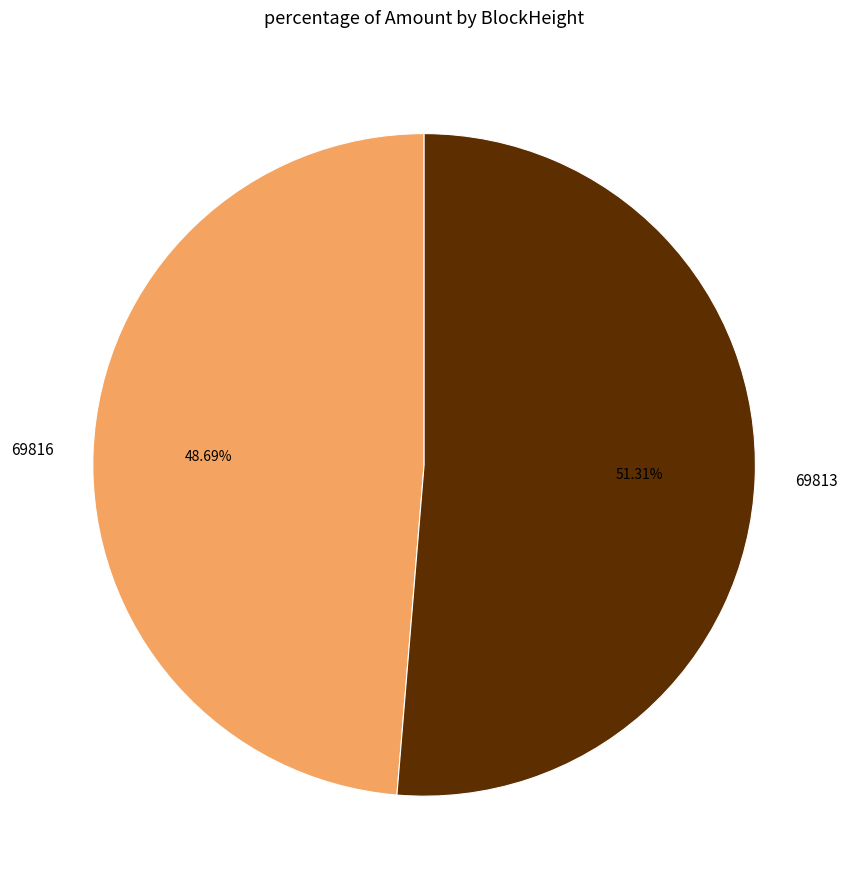

Which category has the smallest portion of the pie?

69816